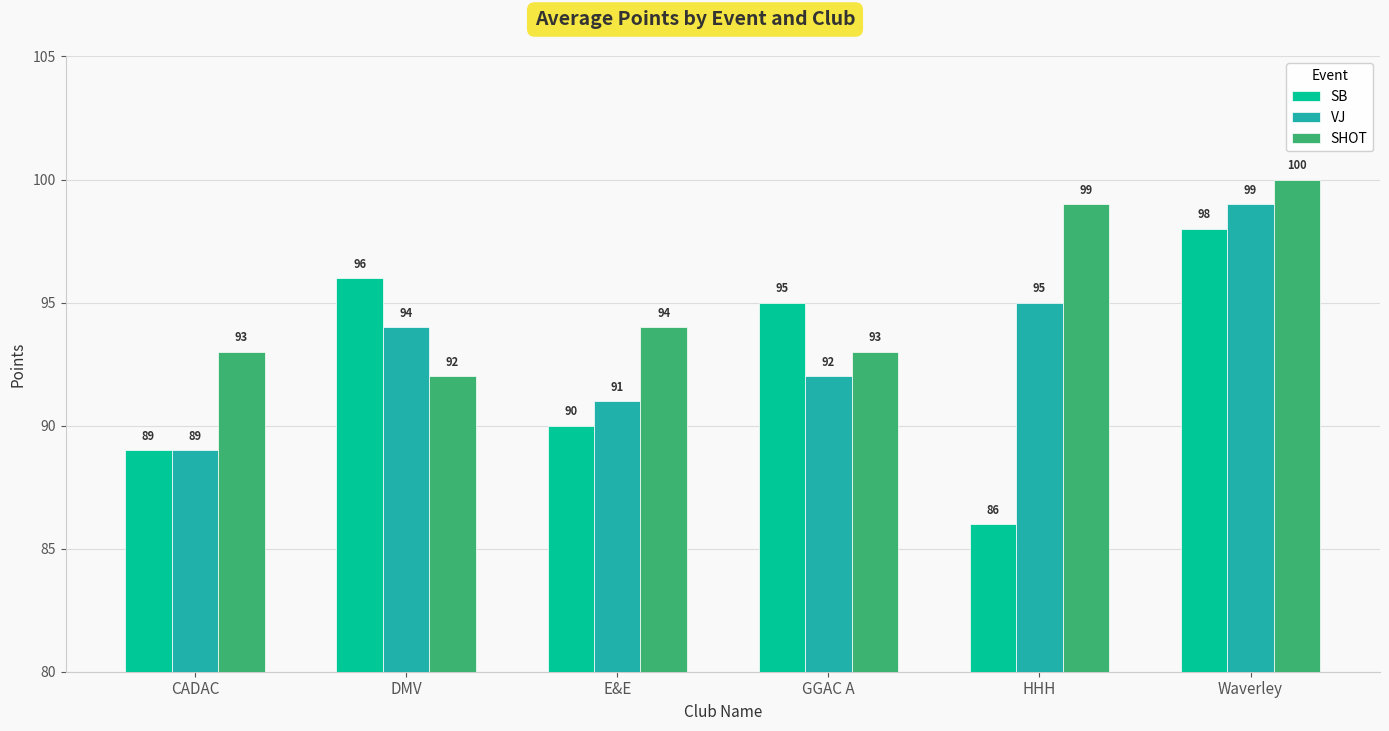

What is the sum of the SB values at Waverley and GGAC A?

193